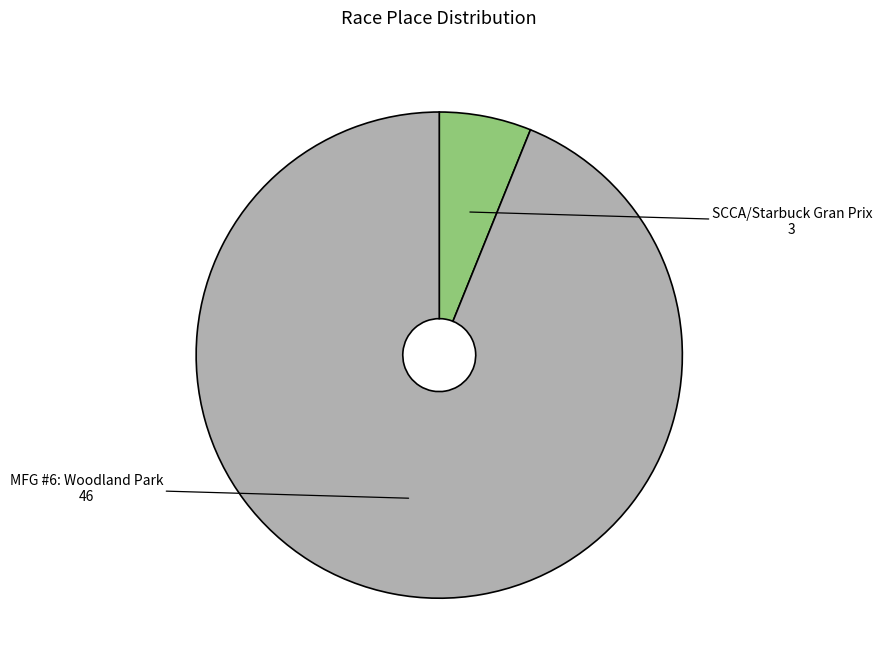

True or false: SCCA/Starbuck Gran Prix accounts for 1% of the total.

False